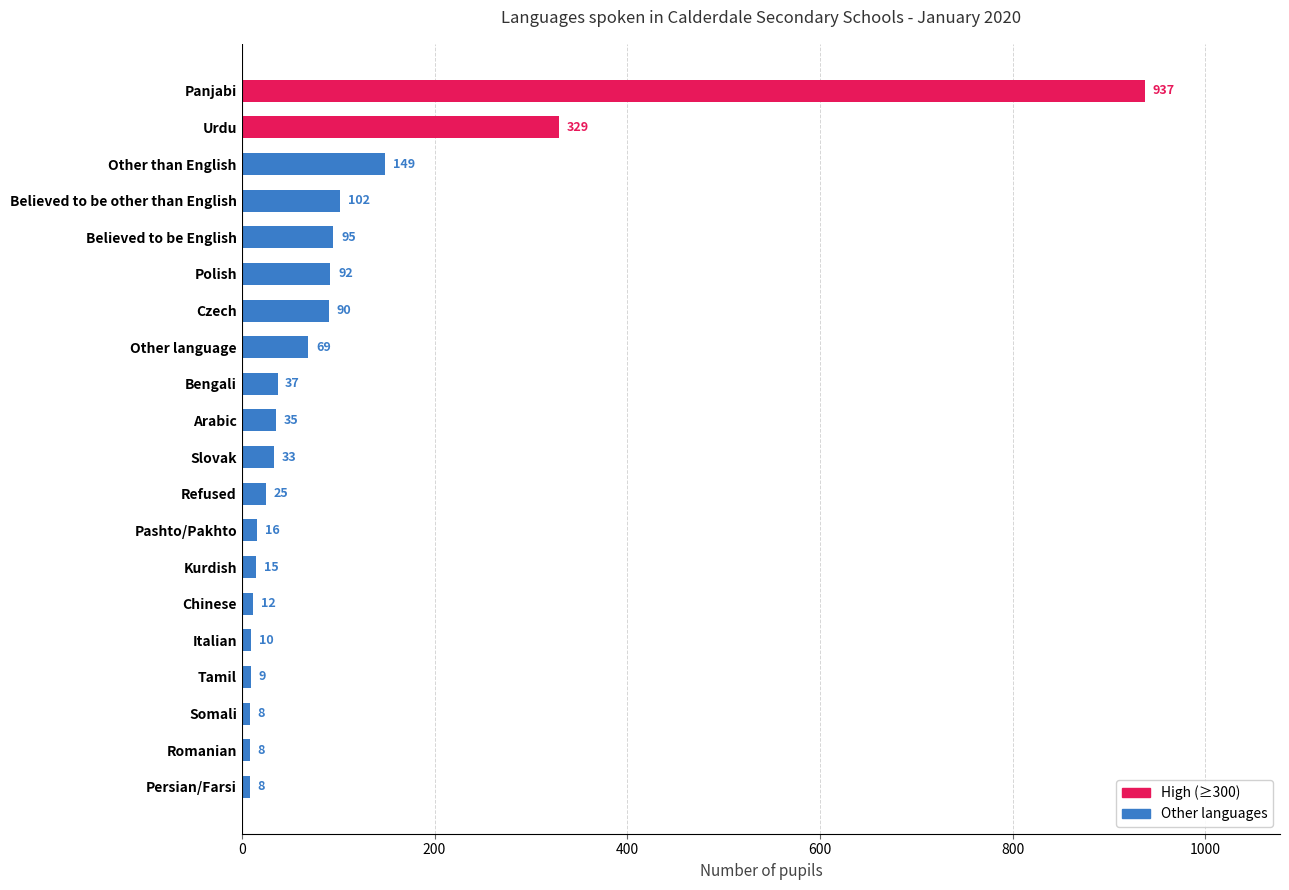

What is the label of the 5th bar from the top?

Believed to be English